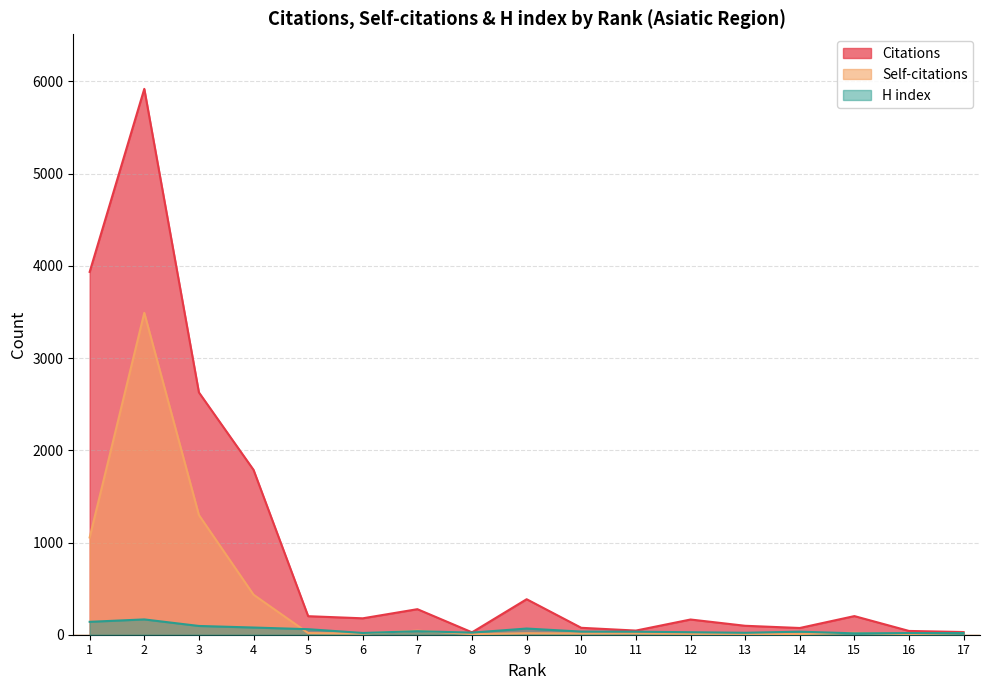

Where is the first local minimum for Self-citations?

6